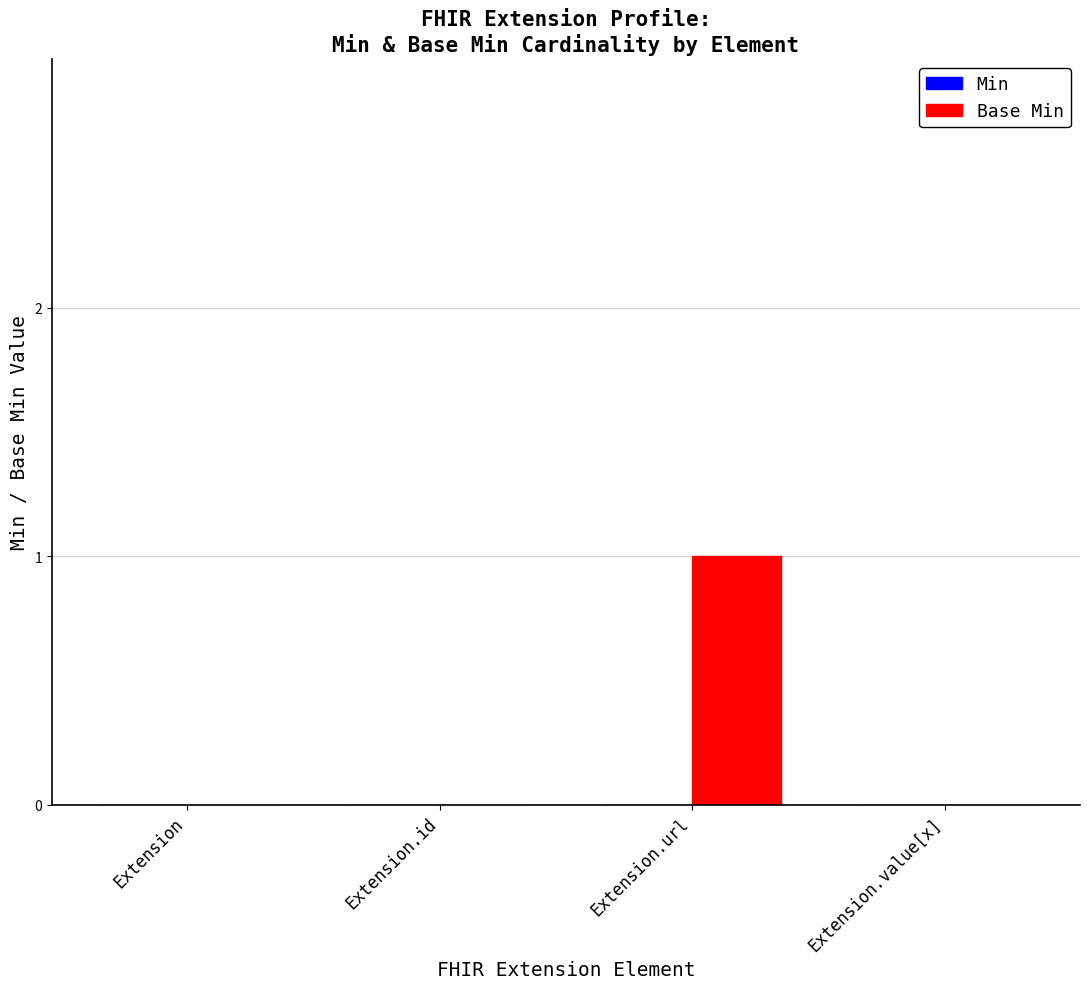

True or false: the data shows 0 at Extension.id.

True